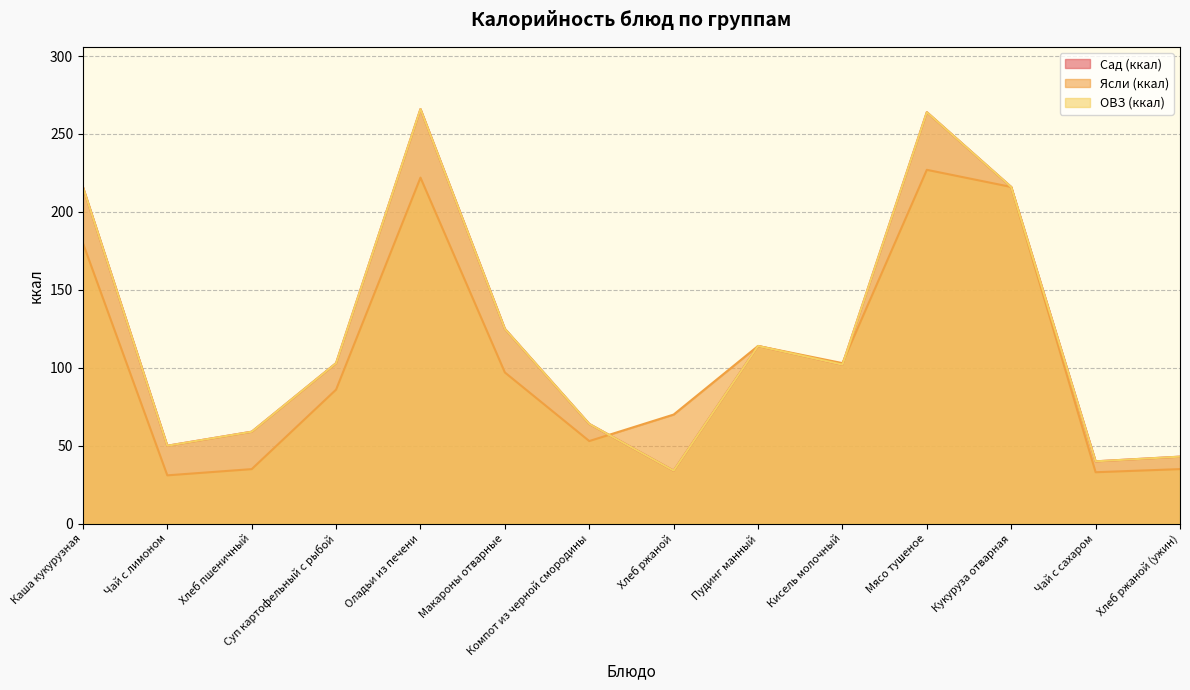

What is the difference between the maximum and minimum values in the Сад (ккал) series?

232